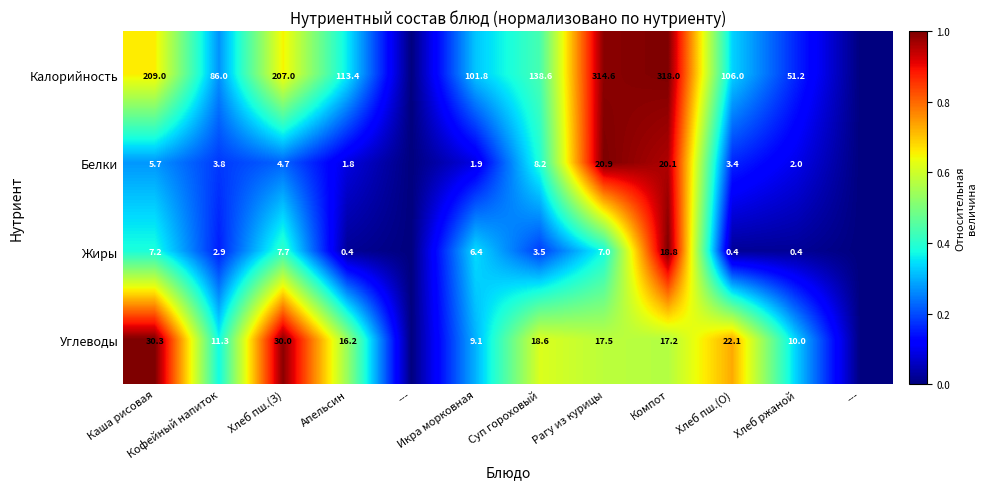

Is the value of Жиры at Каша рисовая greater than the value of Белки at Каша рисовая?

Yes